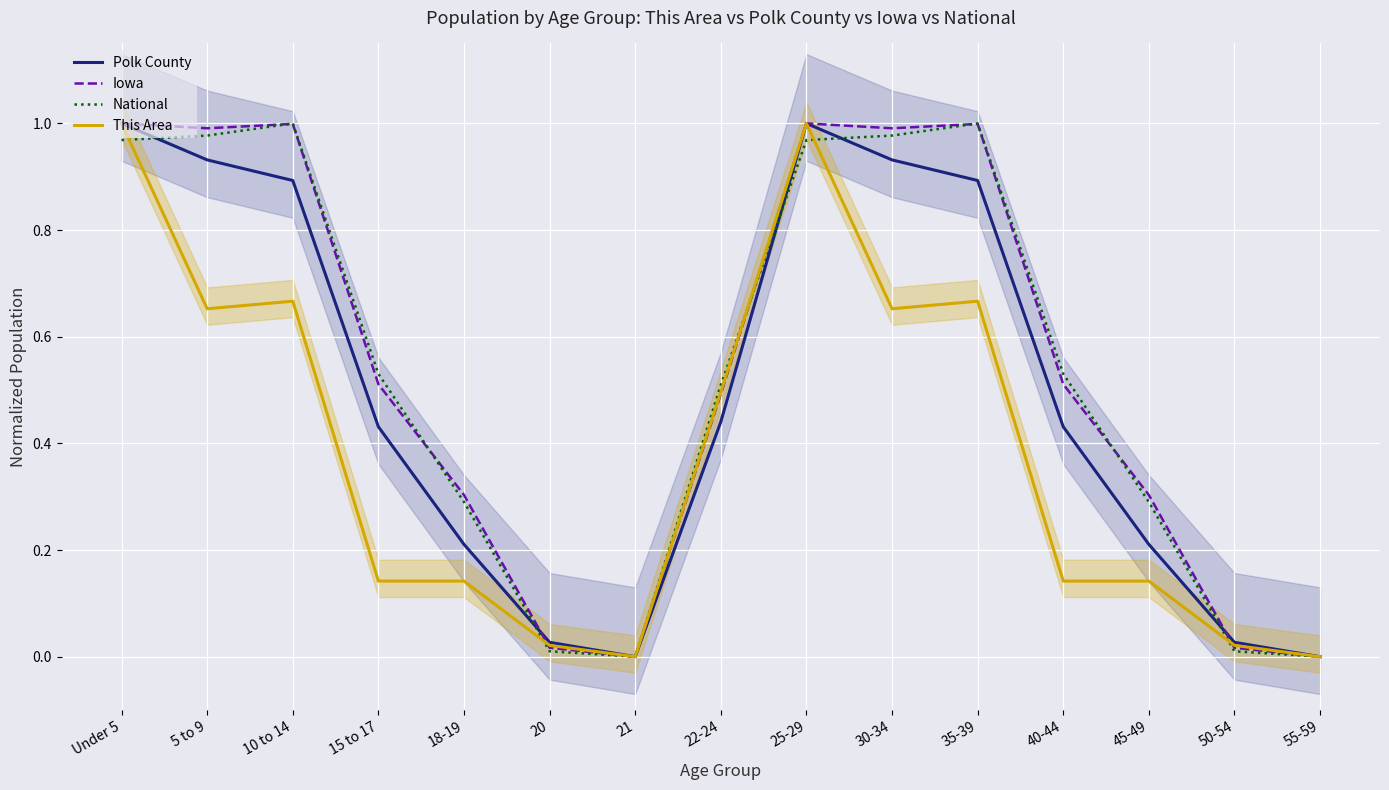

Reading left to right, transcribe all the data shown in this chart.

Polk County: Under 5=1.0	5 to 9=0.9	10 to 14=0.9	15 to 17=0.4	18-19=0.2	20=0.0	21=0.0	22-24=0.4	25-29=1.0	30-34=0.9	35-39=0.9	40-44=0.4	45-49=0.2	50-54=0.0	55-59=0.0
Iowa: Under 5=1.0	5 to 9=1.0	10 to 14=1.0	15 to 17=0.5	18-19=0.3	20=0.0	21=0.0	22-24=0.5	25-29=1.0	30-34=1.0	35-39=1.0	40-44=0.5	45-49=0.3	50-54=0.0	55-59=0.0
National: Under 5=1.0	5 to 9=1.0	10 to 14=1.0	15 to 17=0.5	18-19=0.3	20=0.0	21=0.0	22-24=0.5	25-29=1.0	30-34=1.0	35-39=1.0	40-44=0.5	45-49=0.3	50-54=0.0	55-59=0.0
This Area: Under 5=1.0	5 to 9=0.7	10 to 14=0.7	15 to 17=0.1	18-19=0.1	20=0.0	21=0.0	22-24=0.5	25-29=1.0	30-34=0.7	35-39=0.7	40-44=0.1	45-49=0.1	50-54=0.0	55-59=0.0